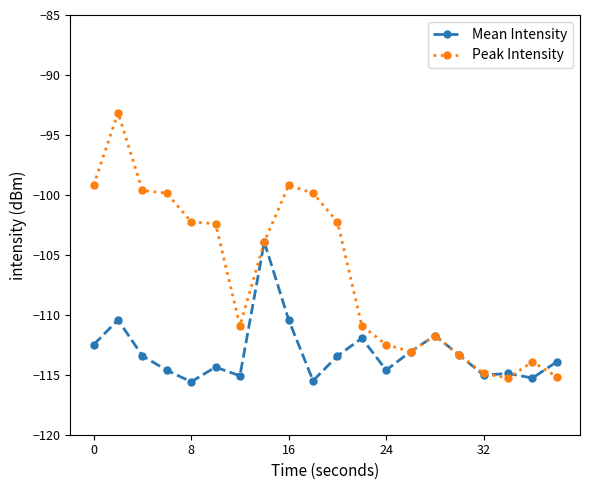

Which series has the largest total across all categories?

Peak Intensity